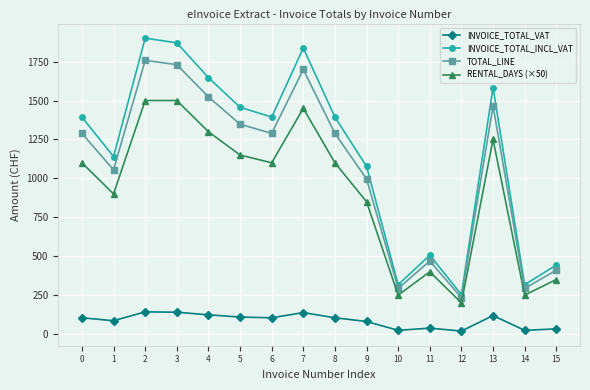

The TOTAL_LINE series shows 458.8 at 10. True or false?

False